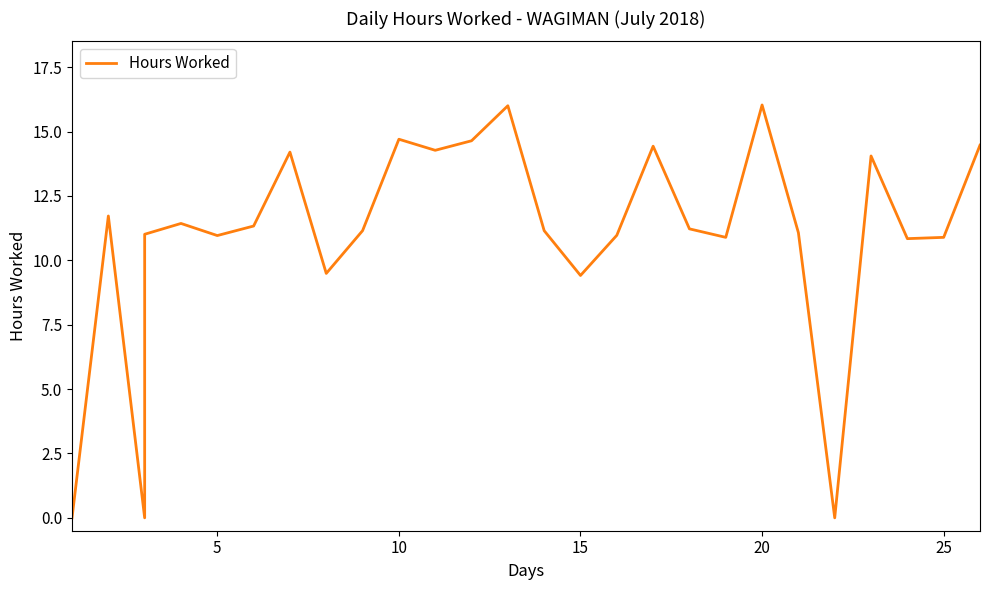

What is the difference between the maximum and minimum values?

16.0